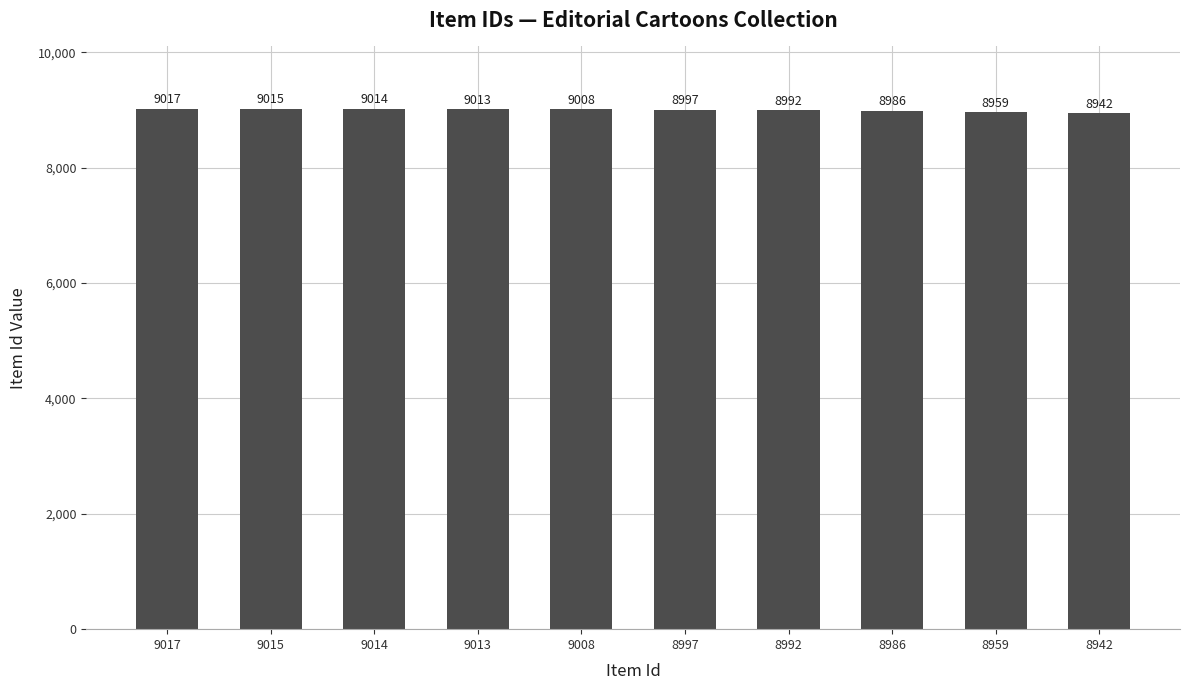

True or false: the data shows 9015 at 9015.

True